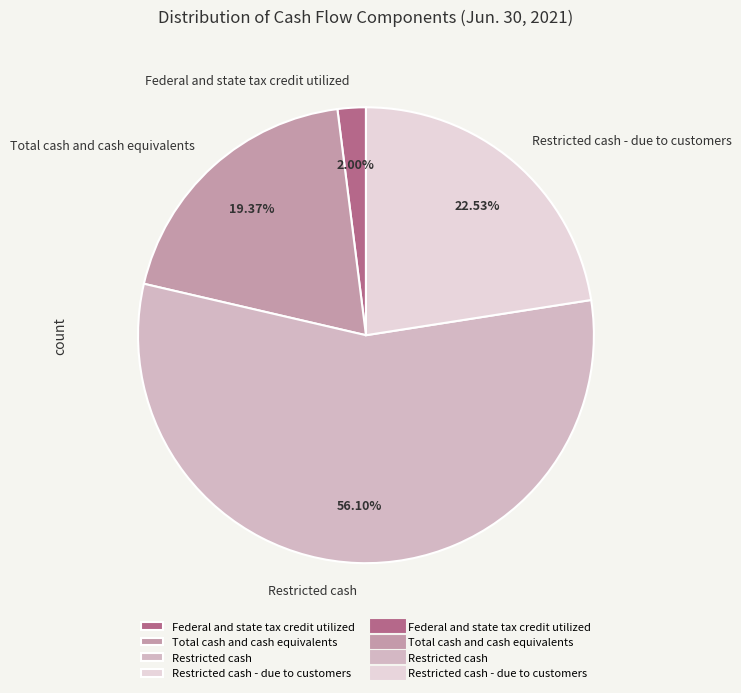

Which slice represents more than half of the pie?

Restricted cash